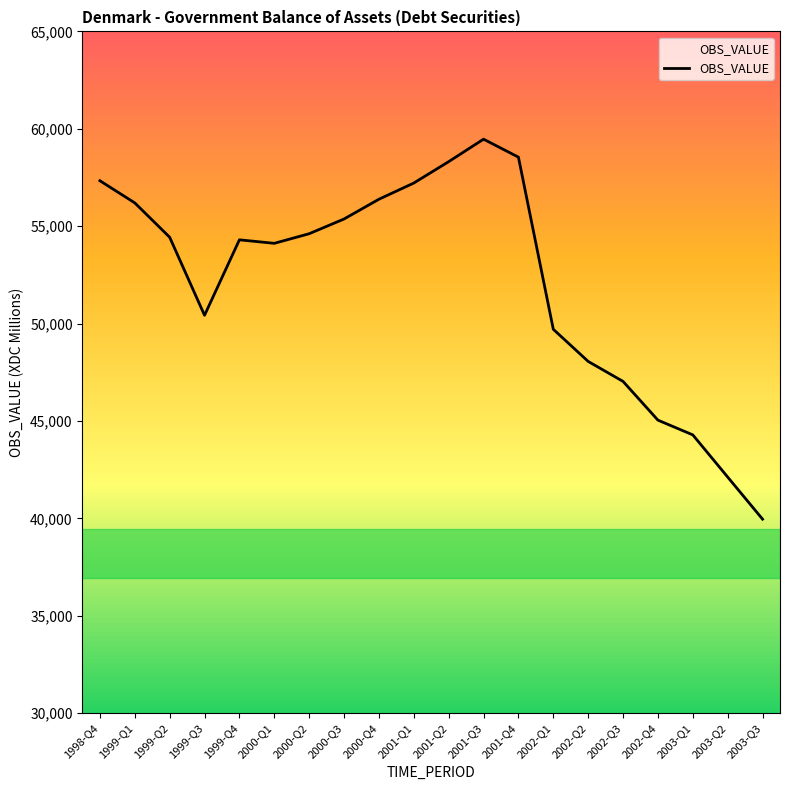

What is the difference between the values at 2003-Q2 and 2002-Q2?

5937